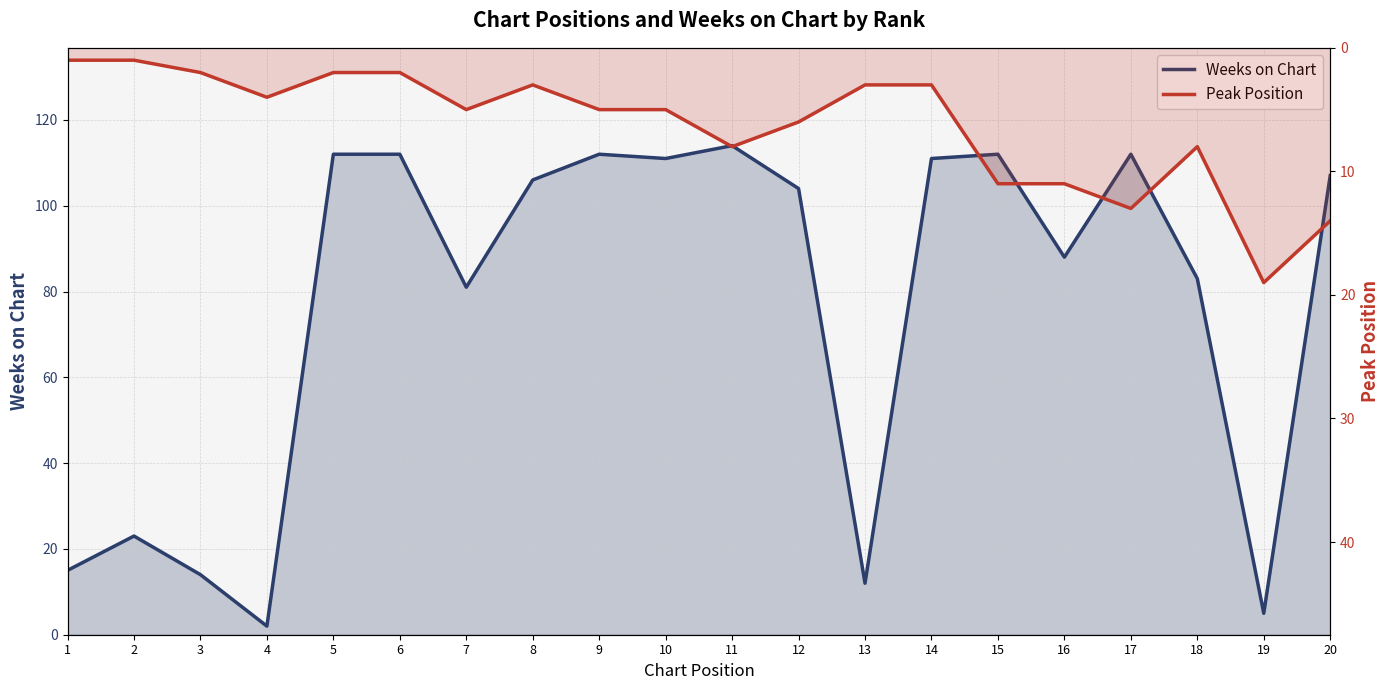

What are all the series names shown in the legend?

Weeks on Chart, Peak Position